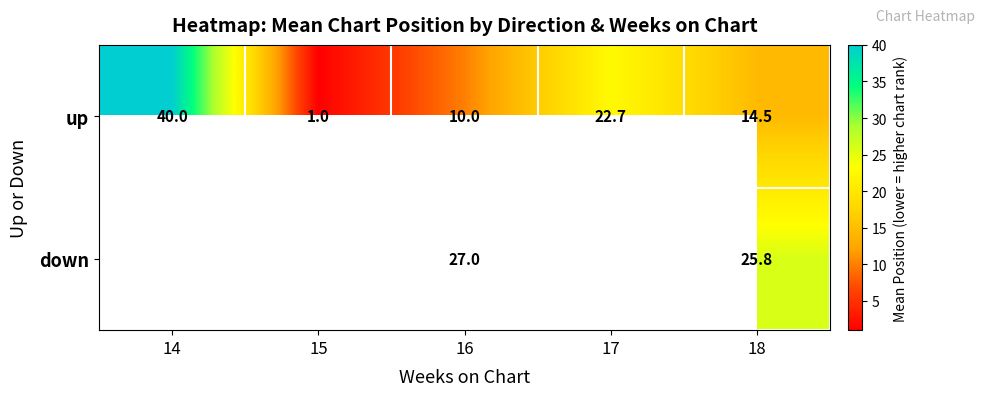

Where does the up series first go above 14?

14